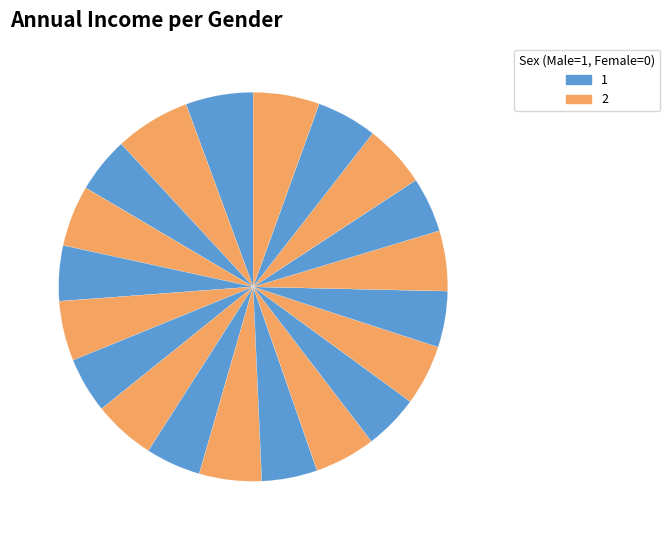

How many slices are in this pie chart?

20